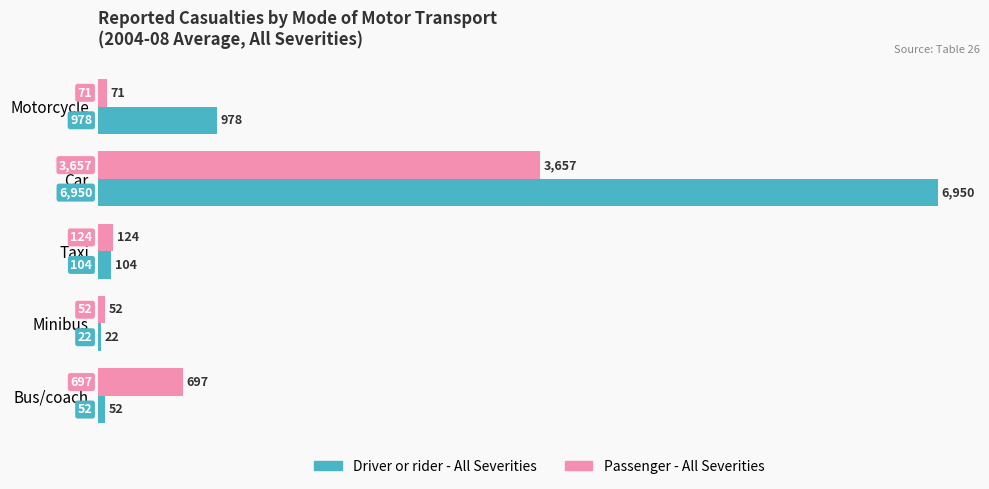

Read the Driver or rider - All Severities value at Car.

6950